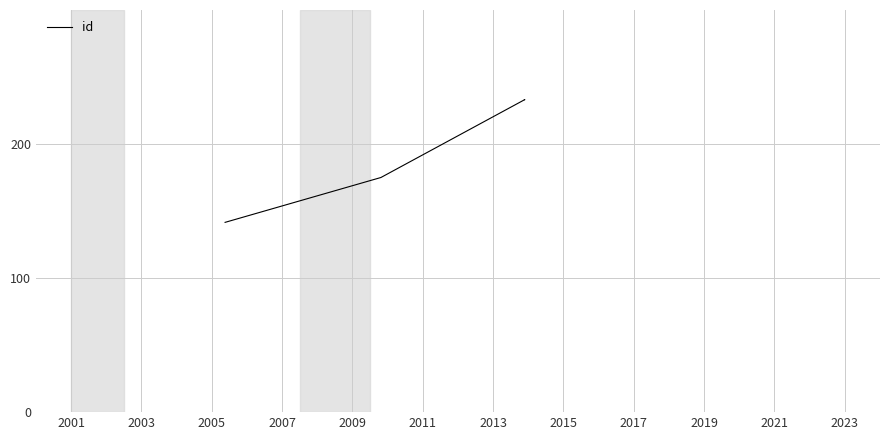

The value at 2005 is 343.6. True or false?

False